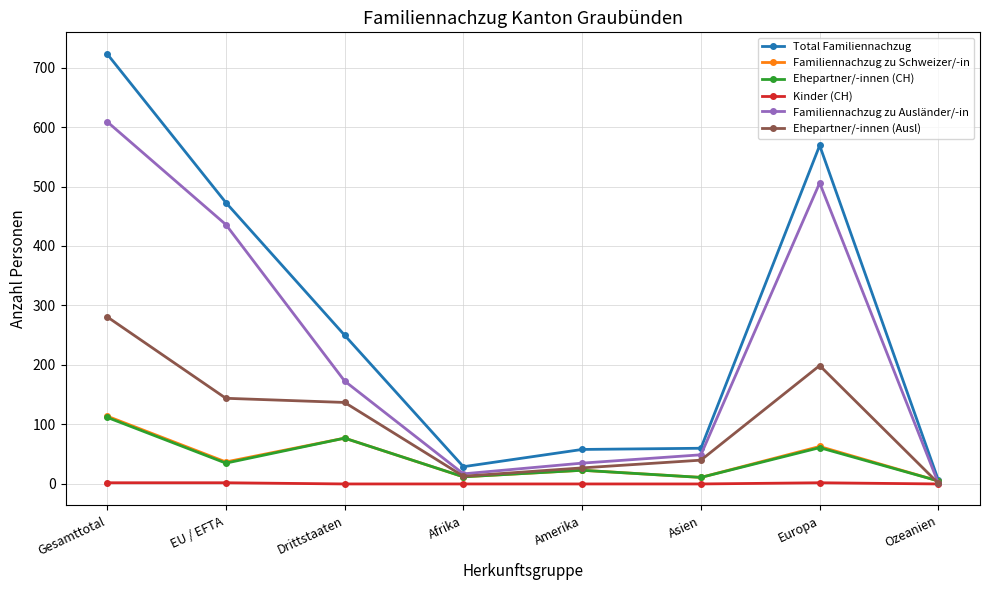

Which series has the widest spread of values?

Total Familiennachzug